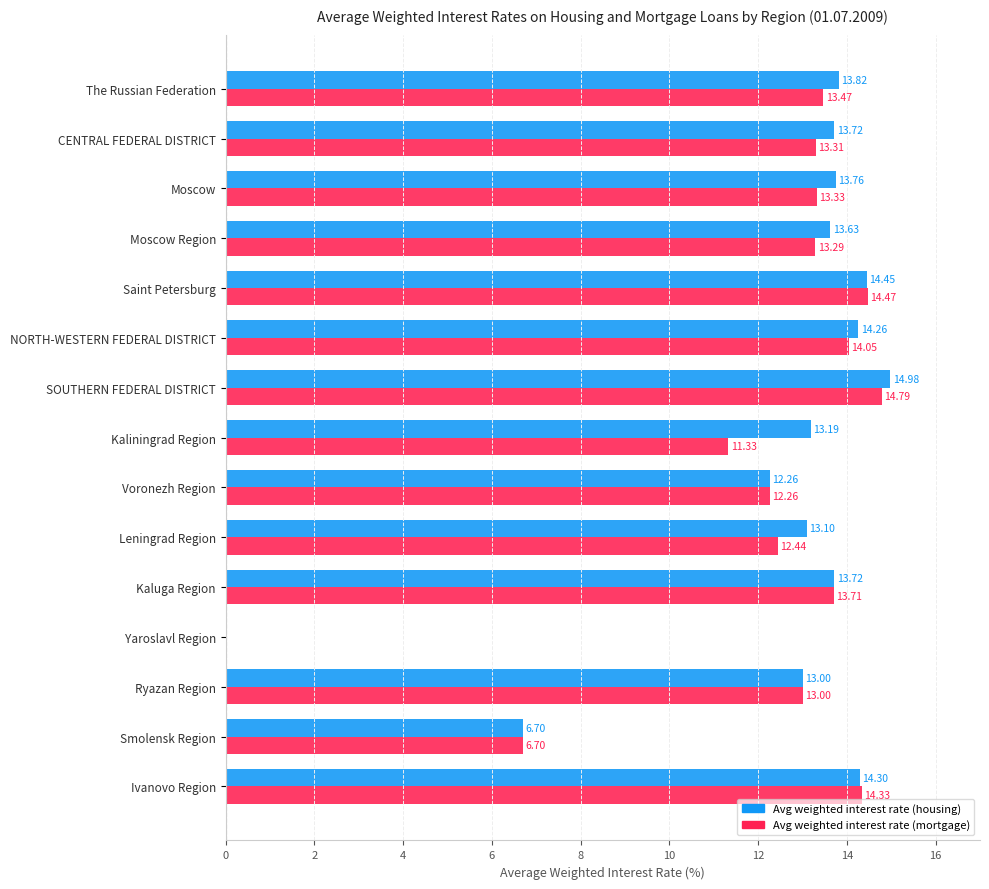

Which category has the highest value across all series?

SOUTHERN FEDERAL DISTRICT